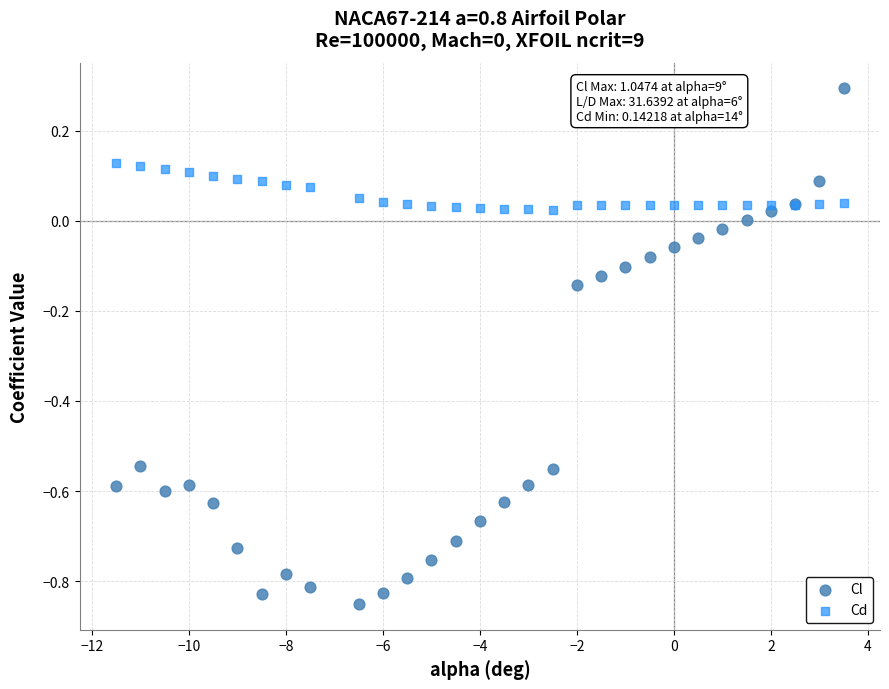

Which series has the widest spread of Y values?

Cl